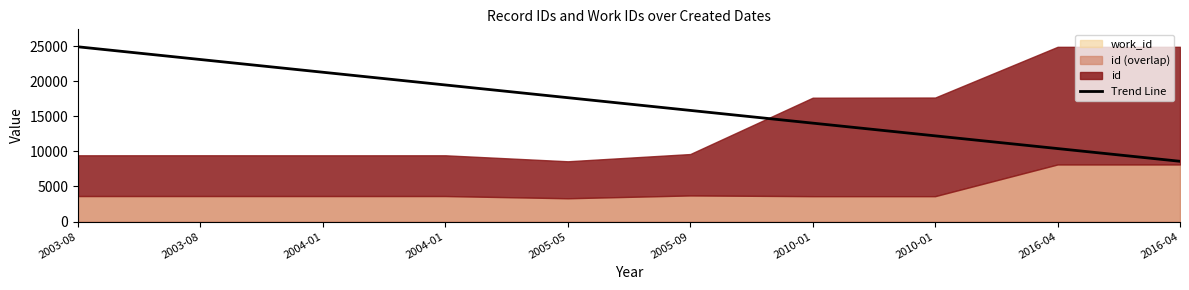

What is the greatest value displayed?

24888.0